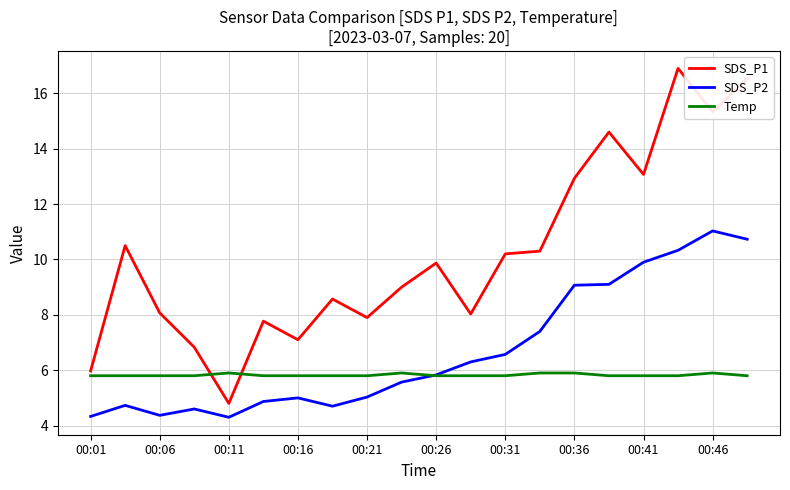

What is the smallest value displayed?

4.3